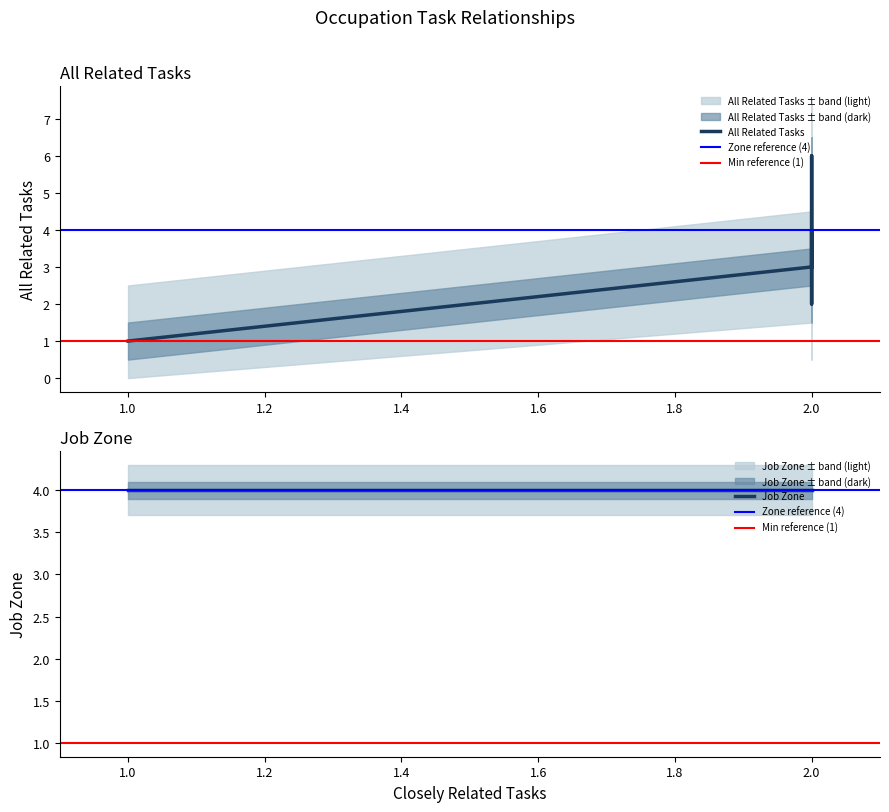

How many lines are shown in the chart?

2